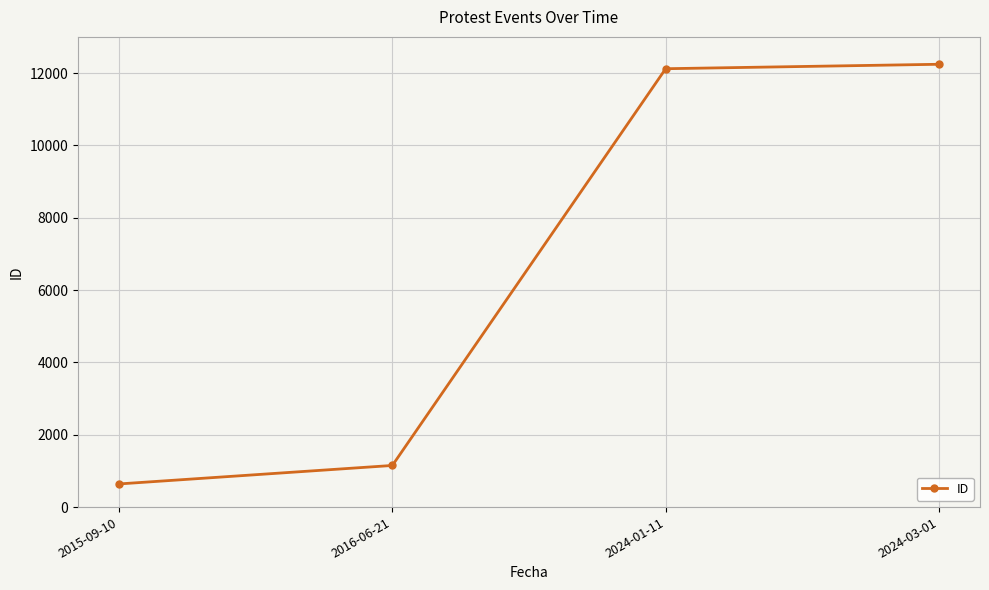

Reading right to left, transcribe all the data shown in this chart.

12243	12120	1151	640